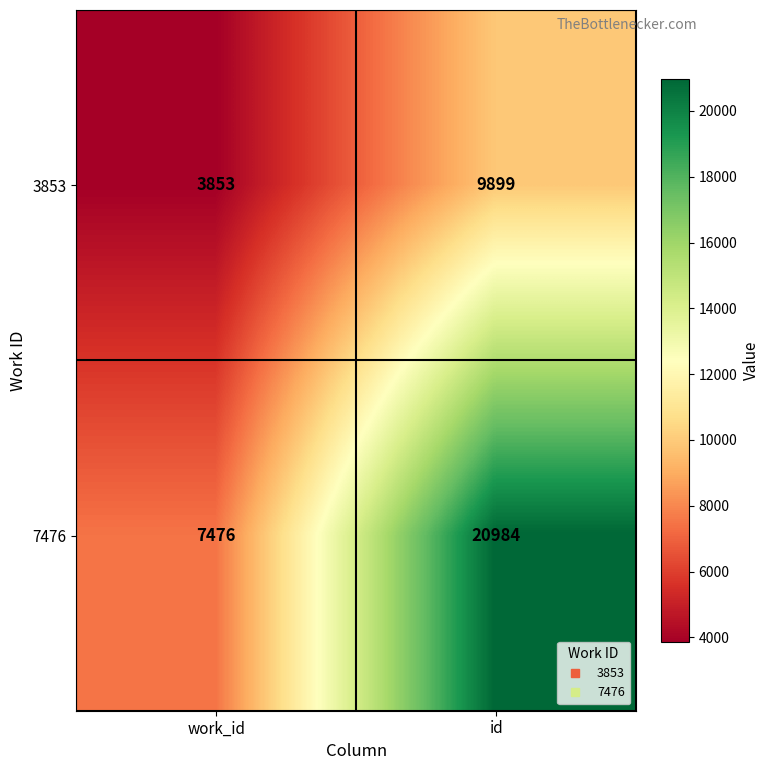

The 7476 series shows 35790 at id. True or false?

False